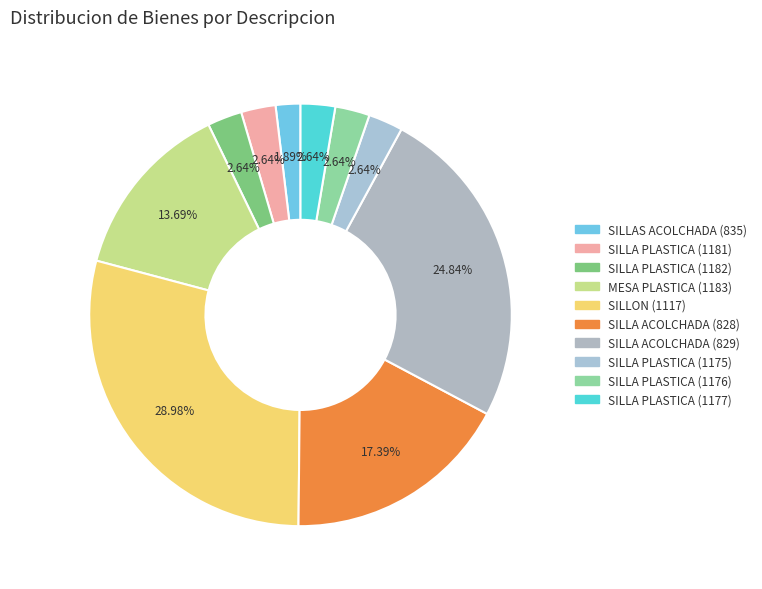

Which has a higher value, MESA PLASTICA (1183) or SILLA ACOLCHADA (829)?

SILLA ACOLCHADA (829)